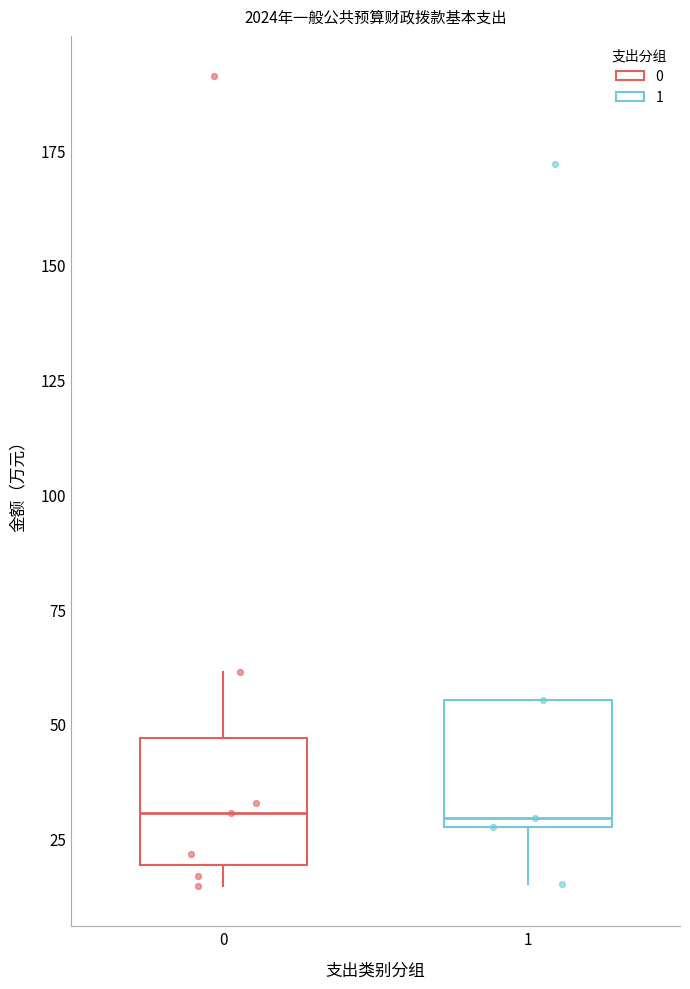

Reading left to right, read every box against the y-axis: the position of its median line, the range the box covers, and the ends of its whiskers. The values are not printed on the chart, so give them approximately, as read against the axis.

0: median 30, box 20 to 45, whiskers 15 to 60
1: median 30 (just above the box's lower edge), box 30 to 55, whiskers 15 to 55